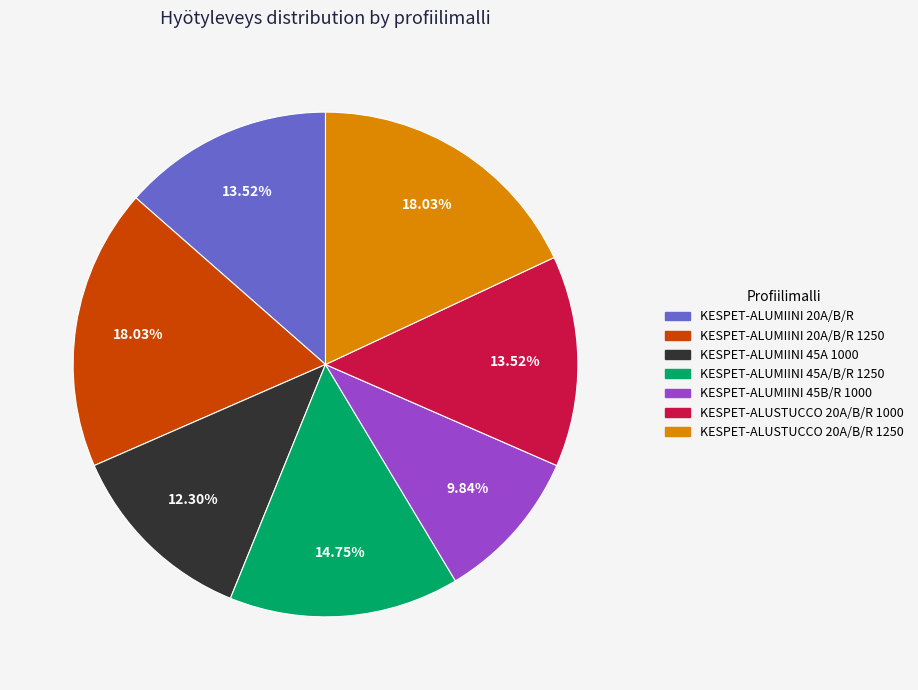

What percentage is the KESPET-ALUMIINI 45A 1000 slice, to the nearest percent?

12%